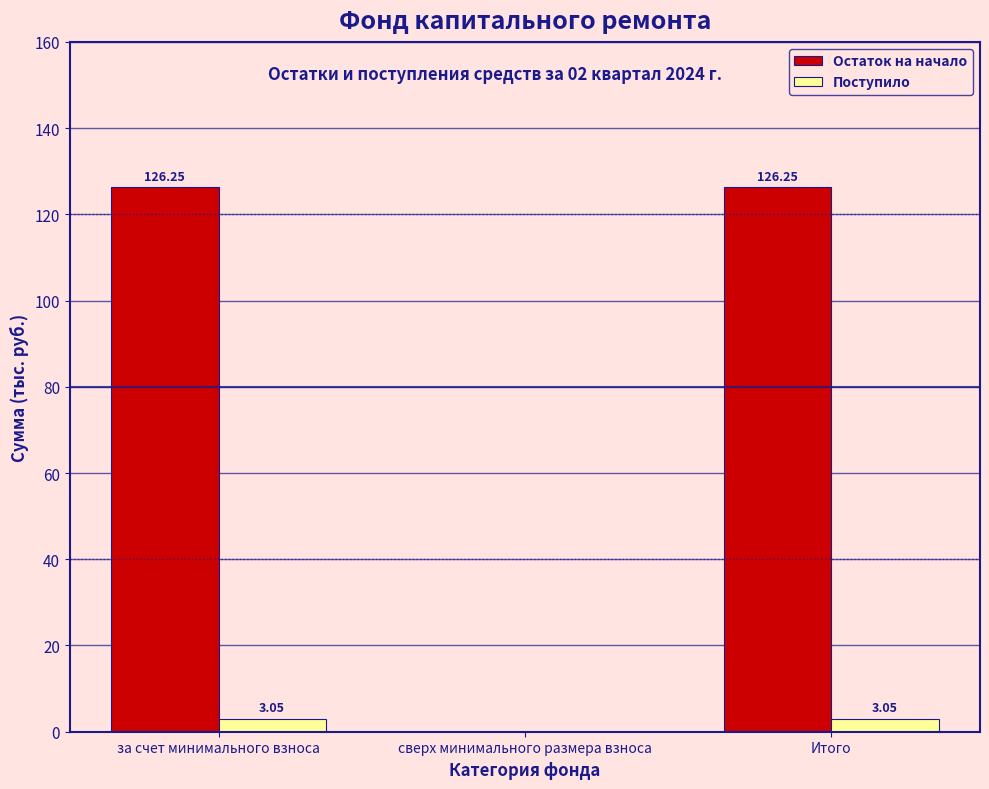

What is the sum of the Остаток на начало values at за счет минимального взноса and Итого?

252.5